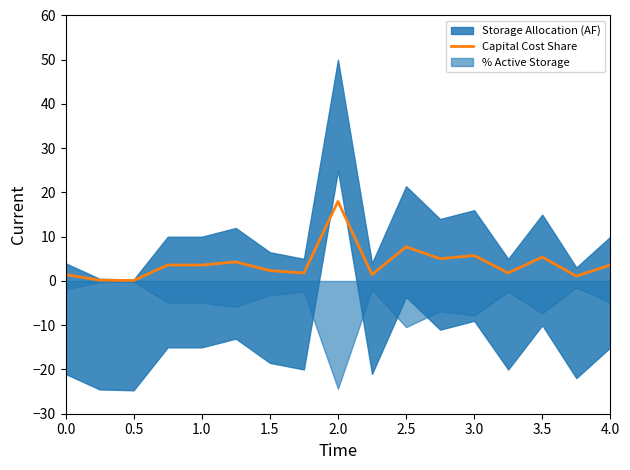

The Capital Cost Share series shows 2.4 at 2.5. True or false?

False